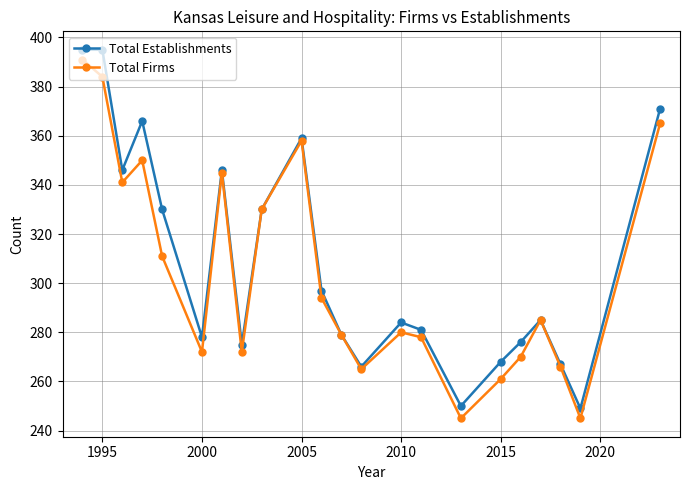

What is the smallest value displayed?

245